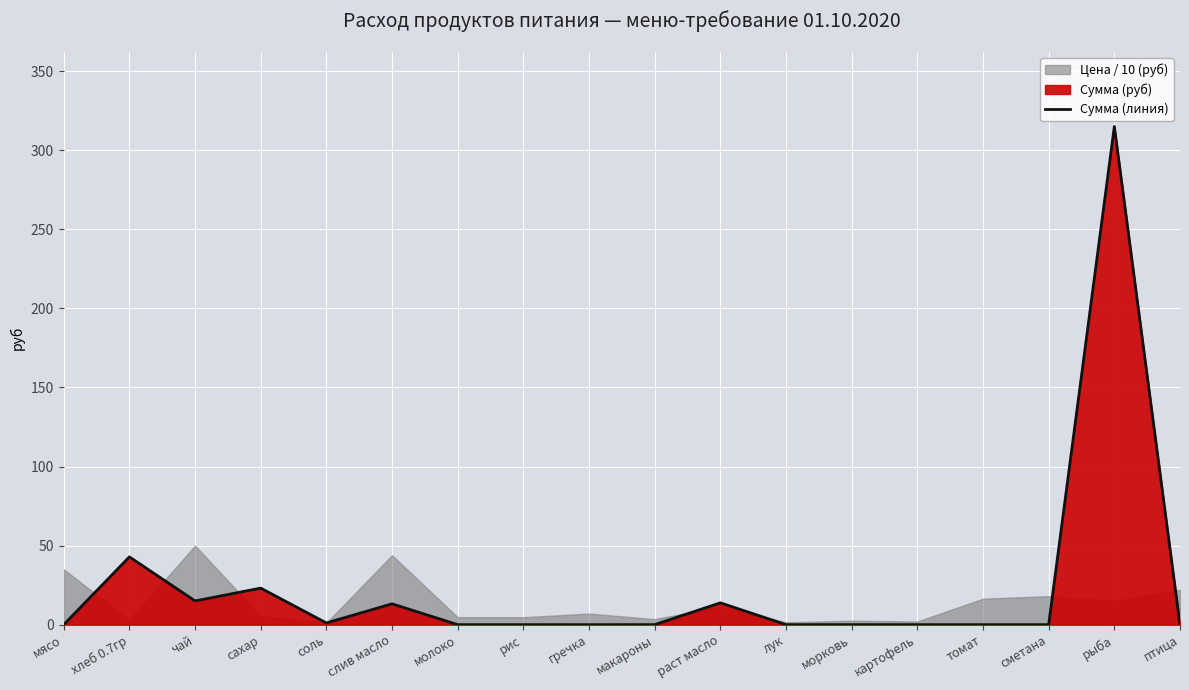

How many points are higher than both their immediate neighbors (excluding endpoints)?

5